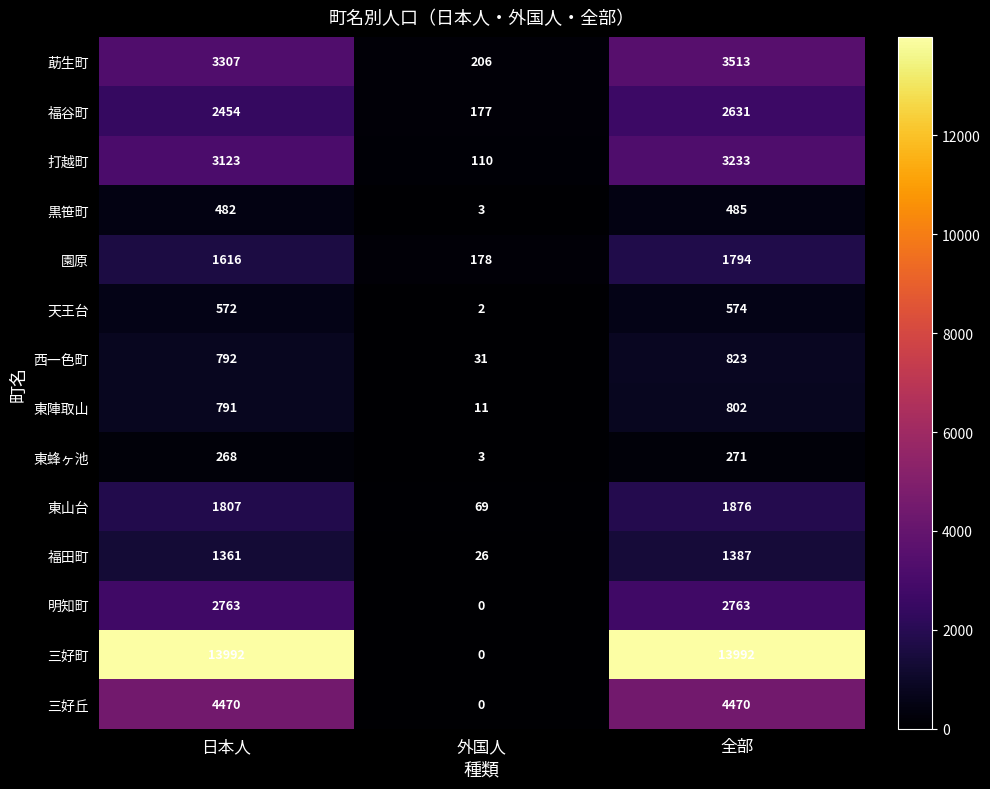

Which series has the largest total across all categories?

三好町